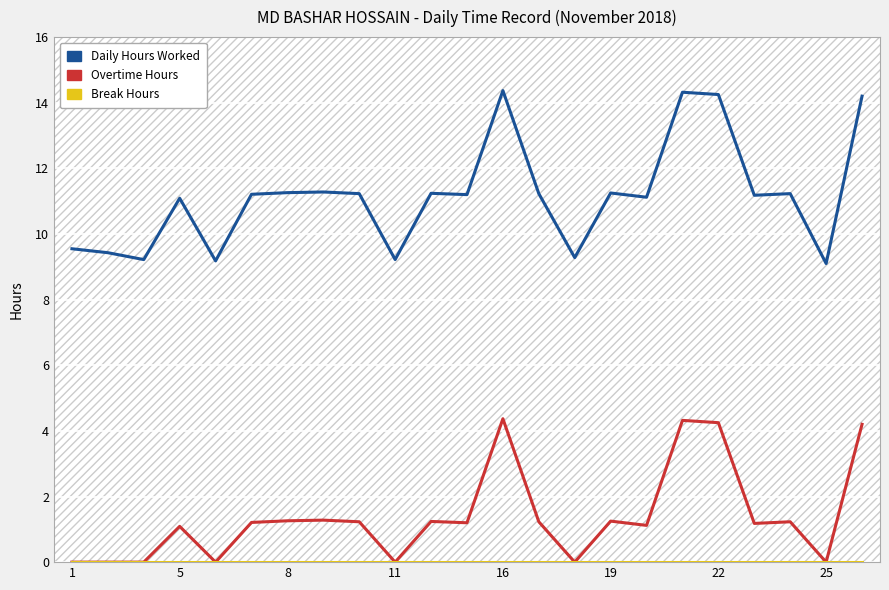

True or false: Overtime Hours and Daily Hours Worked intersect in this chart.

False